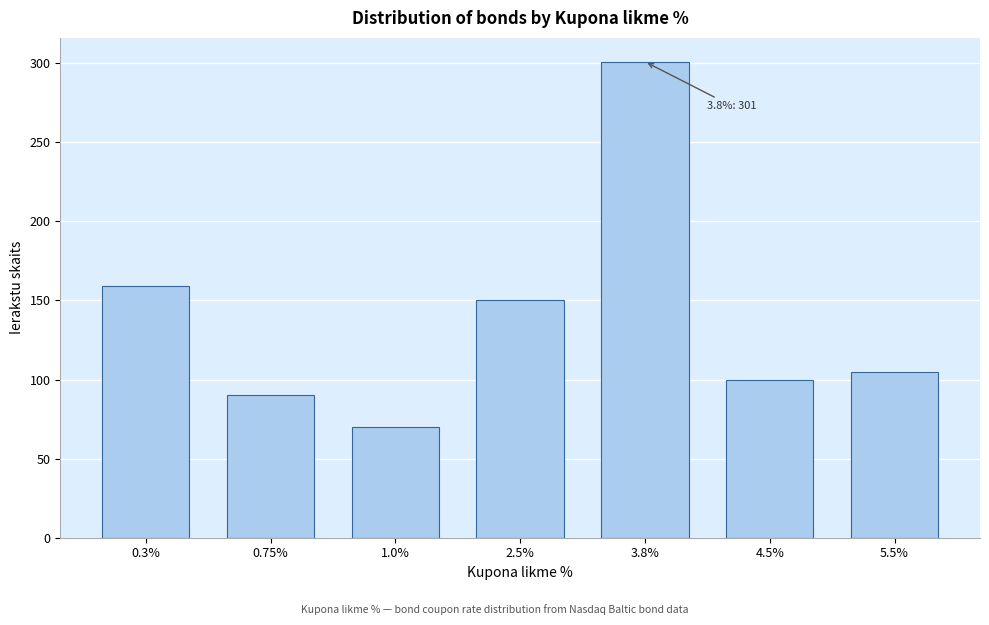

Reading left to right, what are all the values shown in this chart?

0.3%=159	0.75%=90	1.0%=70	2.5%=150	3.8%=301	4.5%=100	5.5%=105